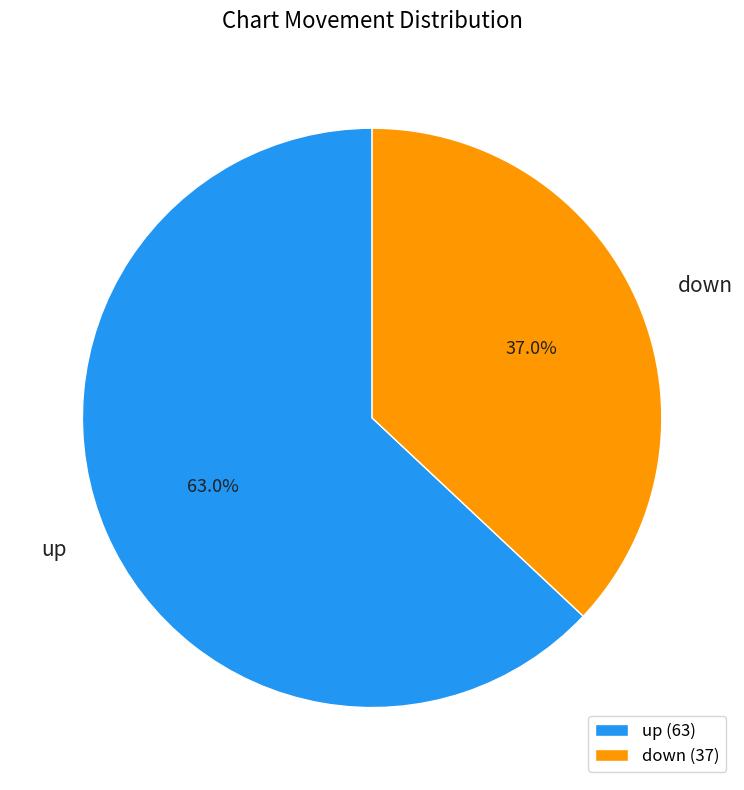

What is the majority slice?

up